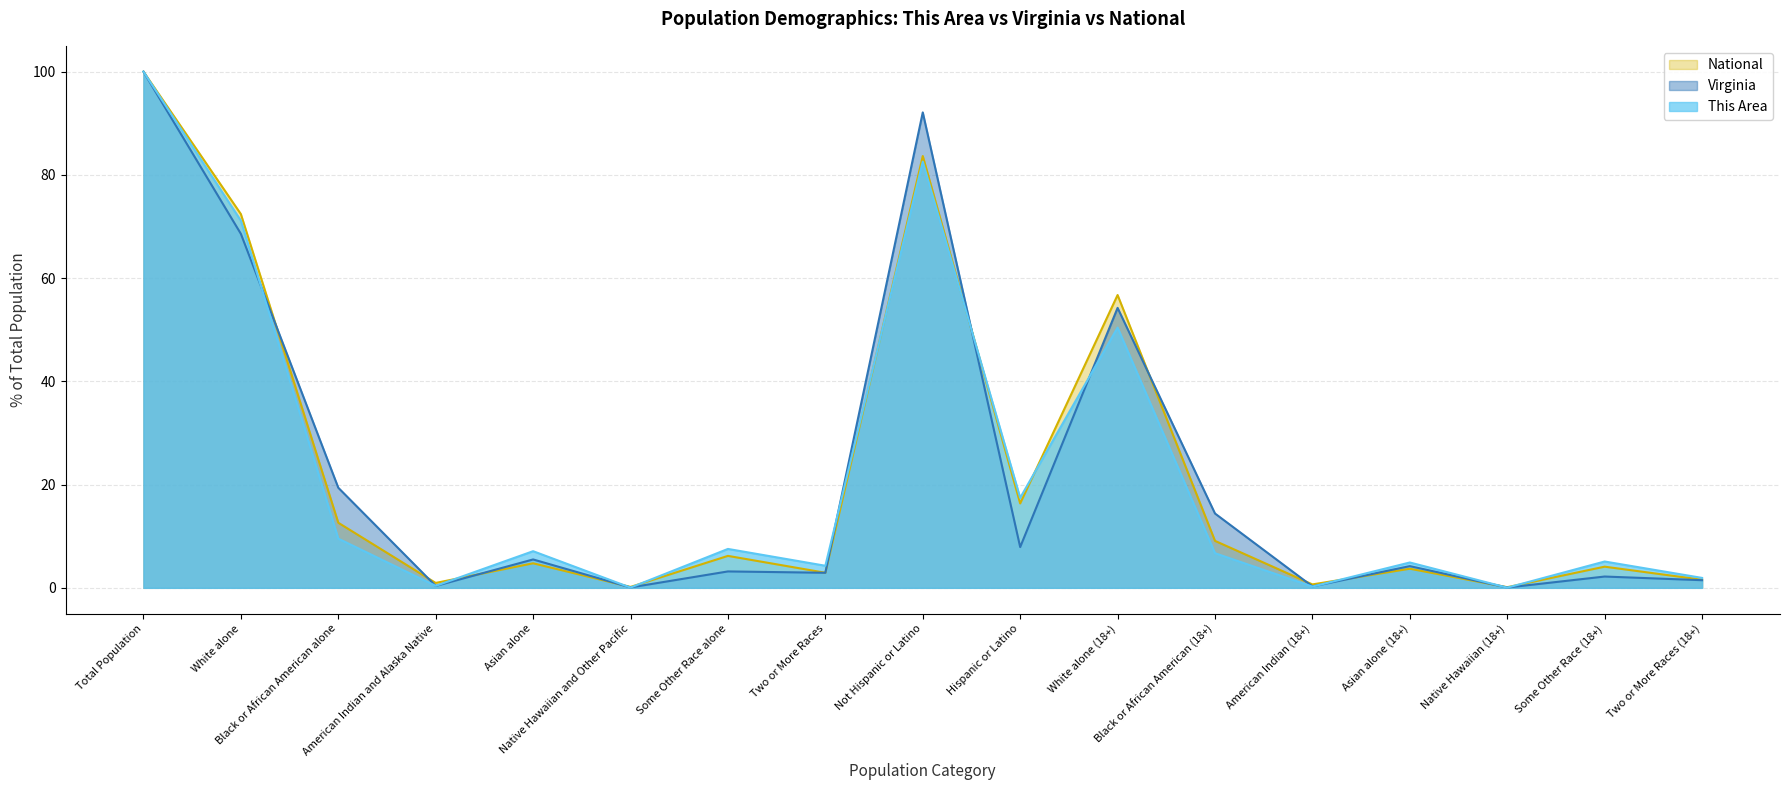

What are all the series names shown in the legend?

National, Virginia, This Area